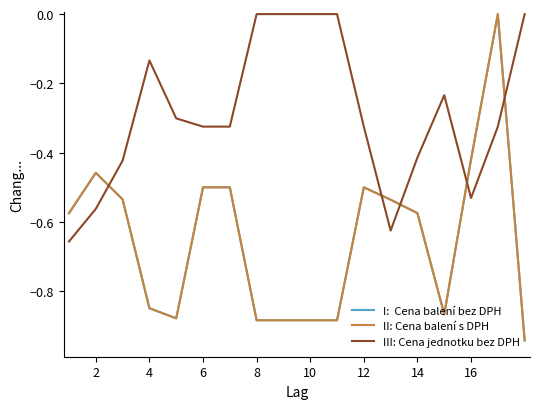

How many distinct data groups are displayed?

3